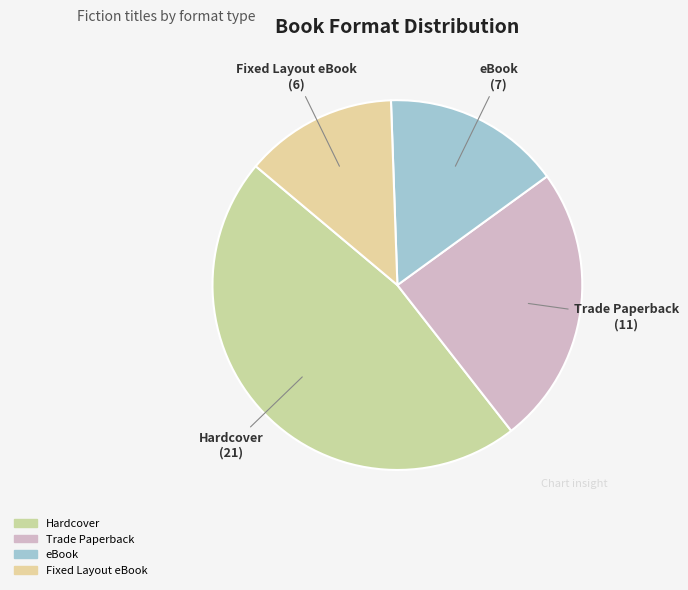

Is there any slice that represents more than half of the pie?

No